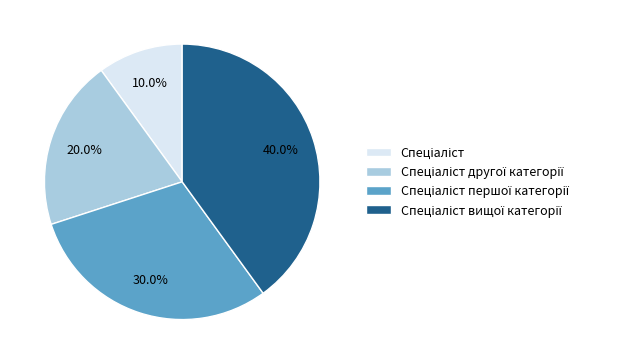

Is there any slice that represents more than half of the pie?

No